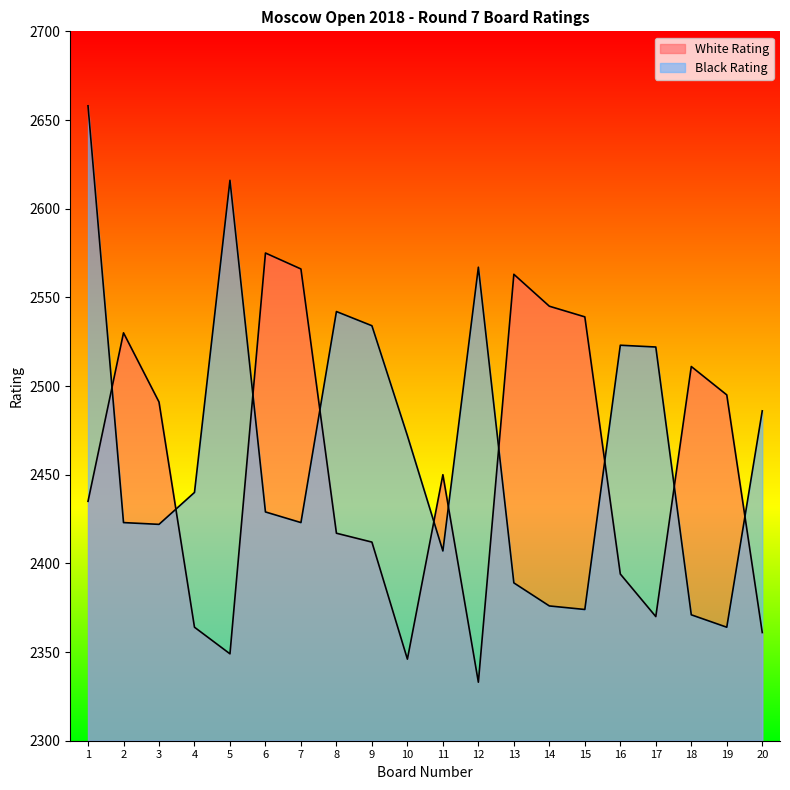

True or false: White Rating and Black Rating intersect in this chart.

True